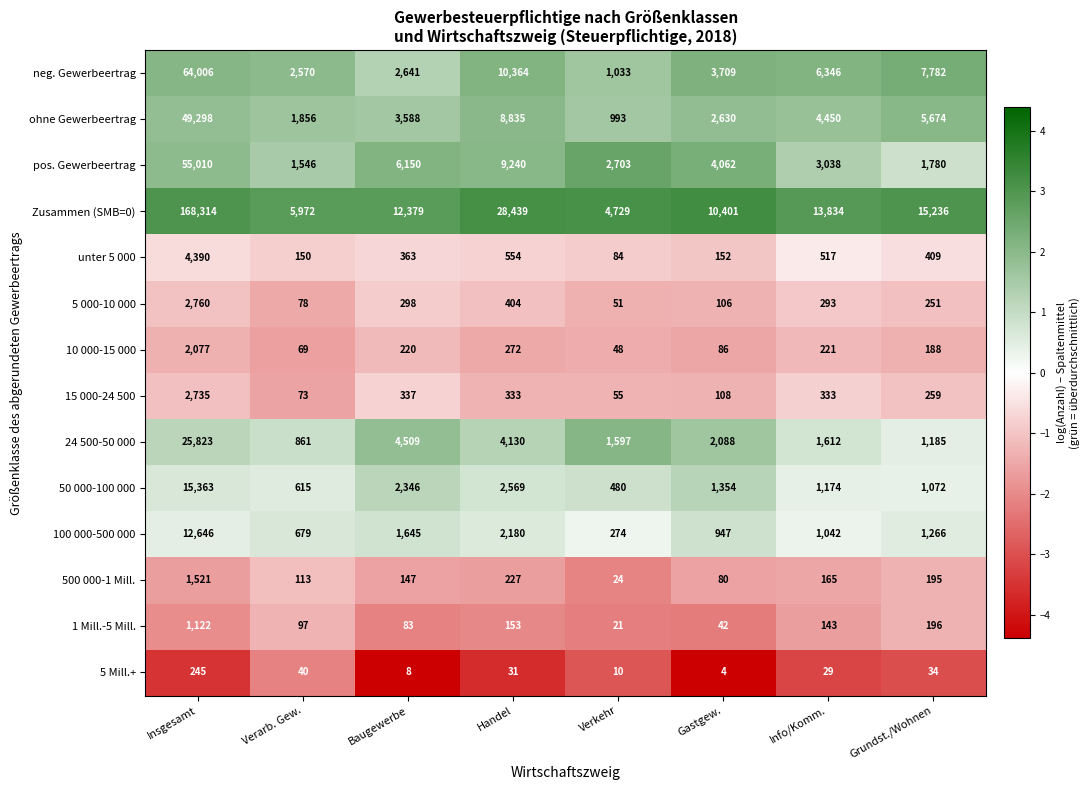

What is the approximate value of 500 000-1 Mill. at Insgesamt, to the nearest 10?

1520